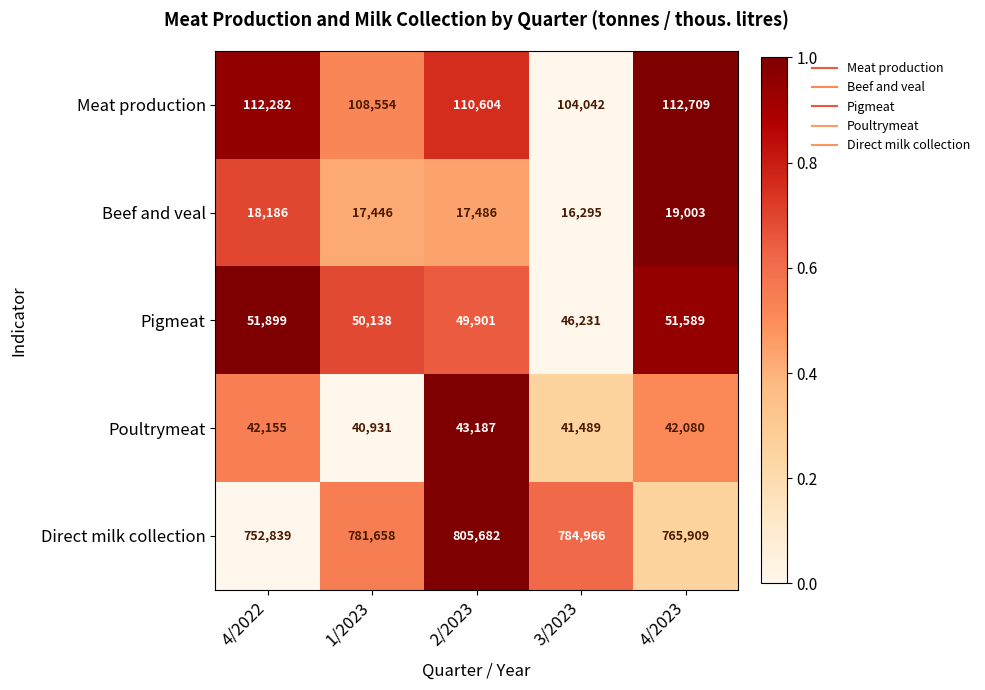

What is the average value of the Meat production series?

109638